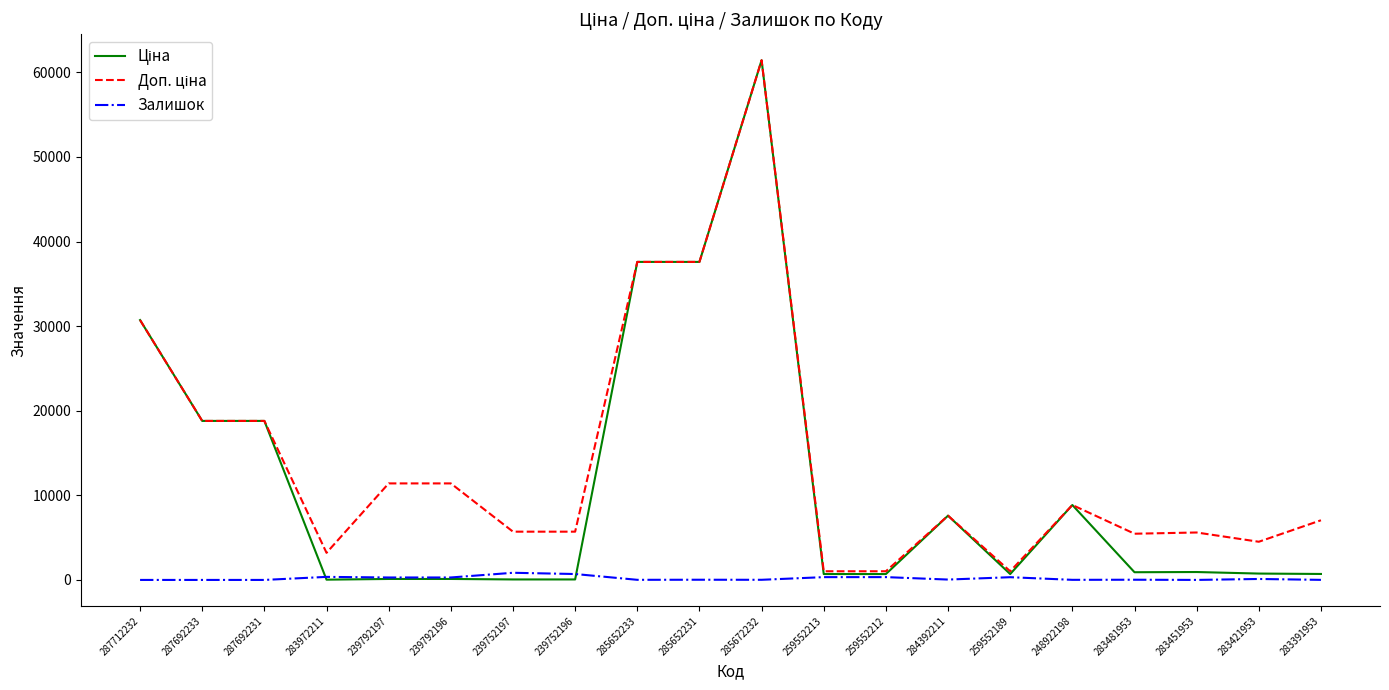

At which category is the sum across all series the highest?

285672232